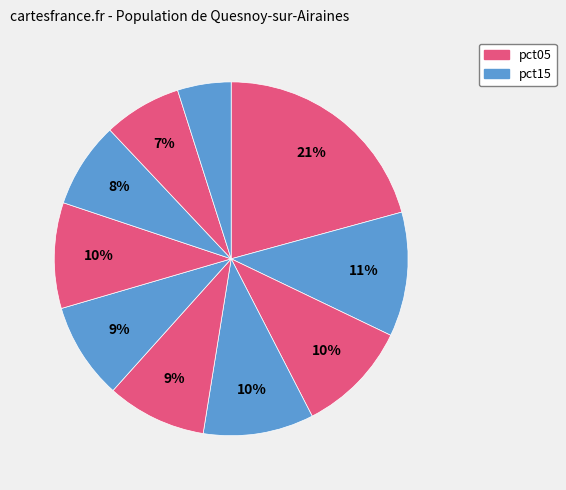

Which slice is the largest?

pct05